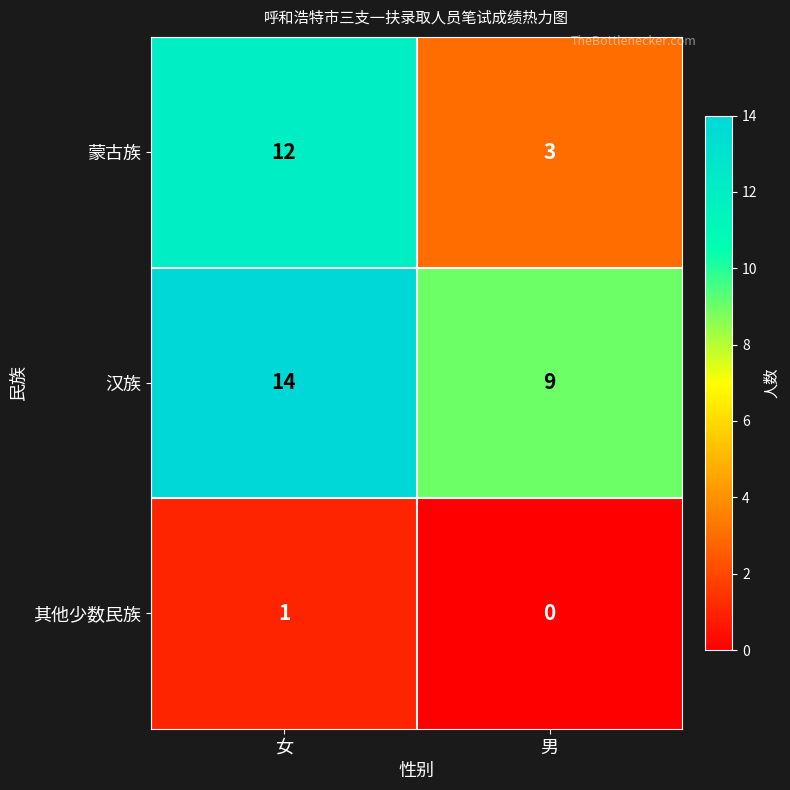

What is the sum of the 蒙古族 values at 女 and 男?

15